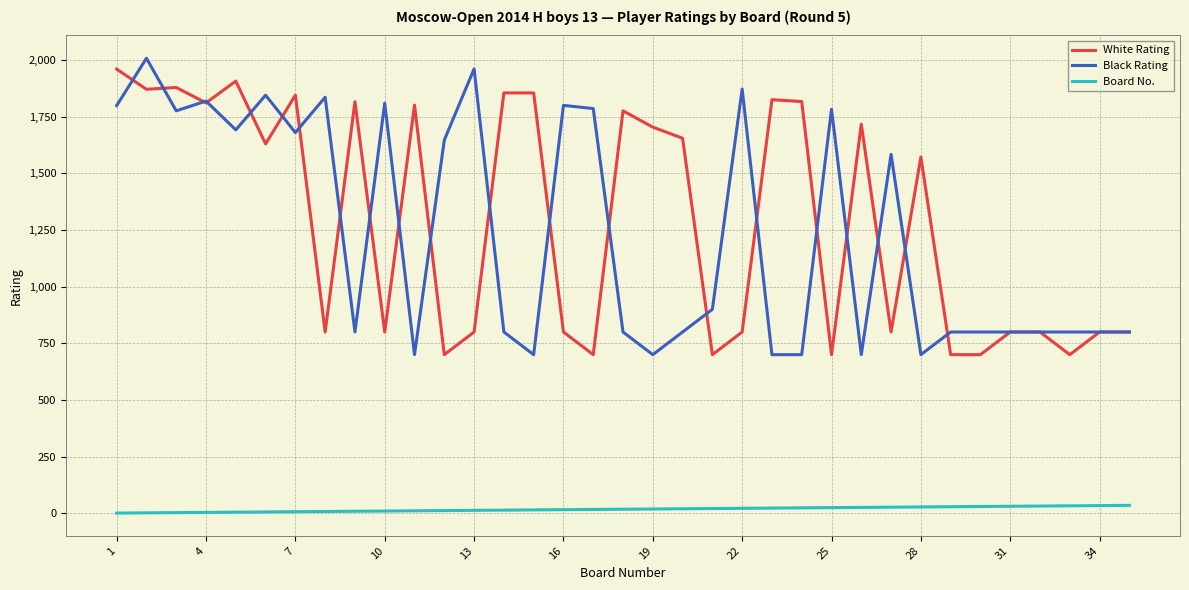

What is the minimum value for Black Rating?

700